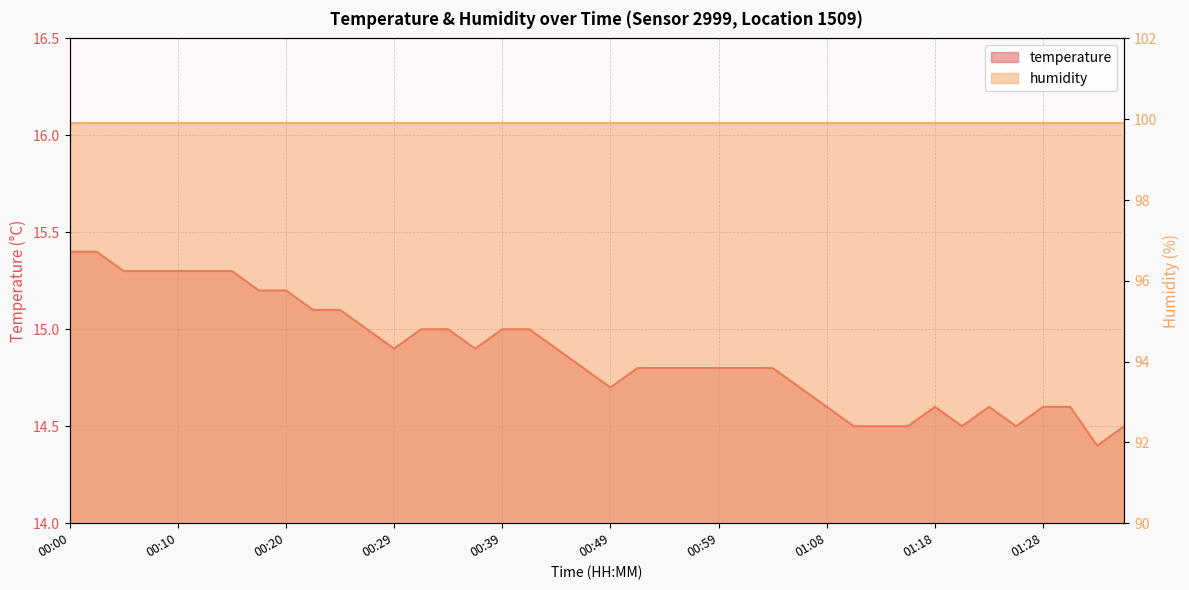

Where is the data nearest to the value 14?

01:33